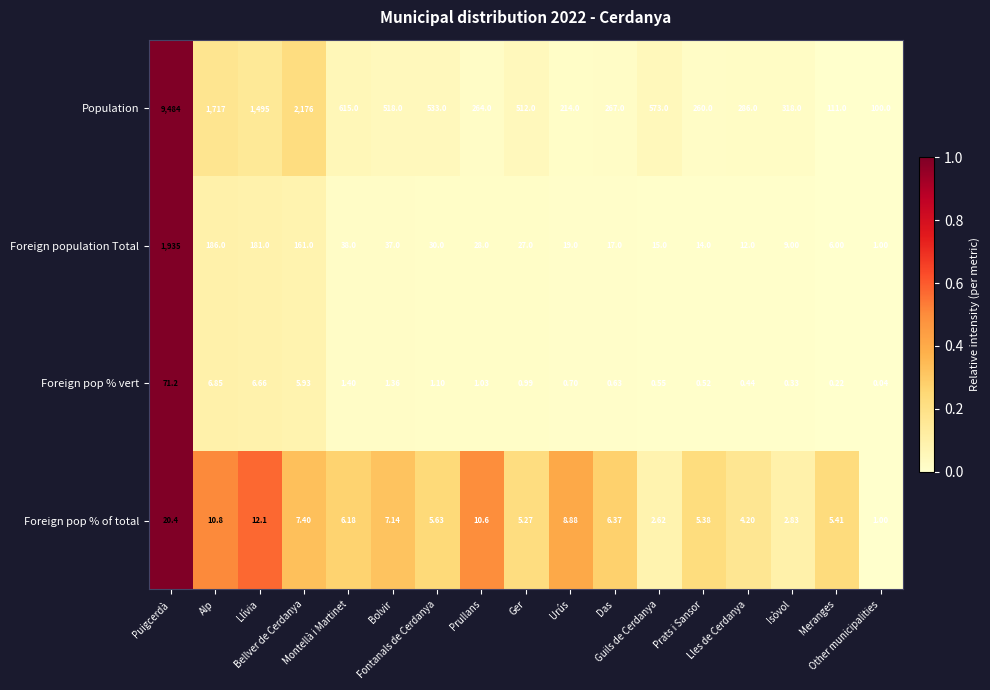

List the series in order of their peak value, highest first.

Population, Foreign population Total, Foreign pop % vert, Foreign pop % of total